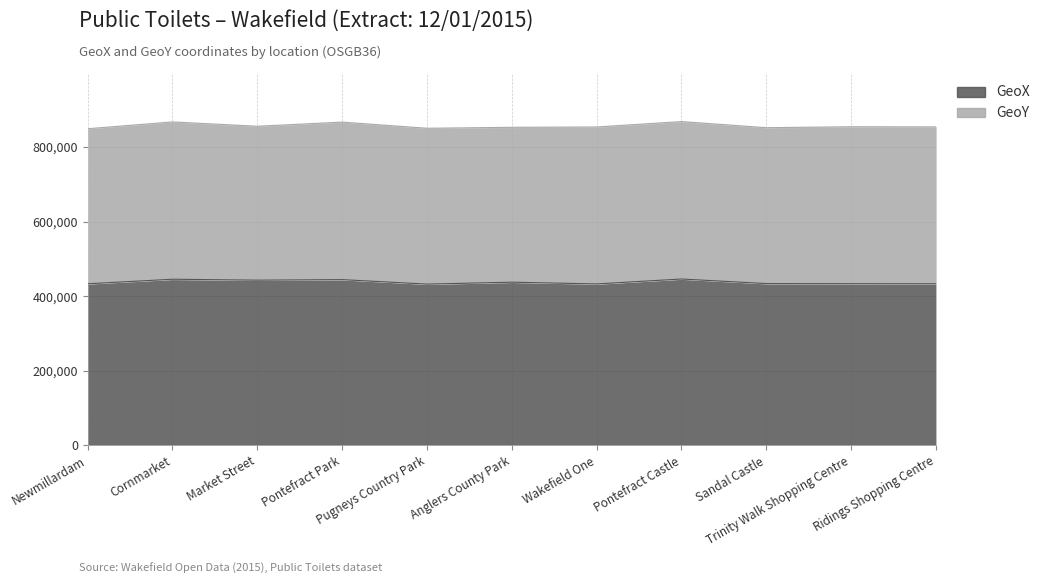

At which label does the data first exceed 433863?

Cornmarket